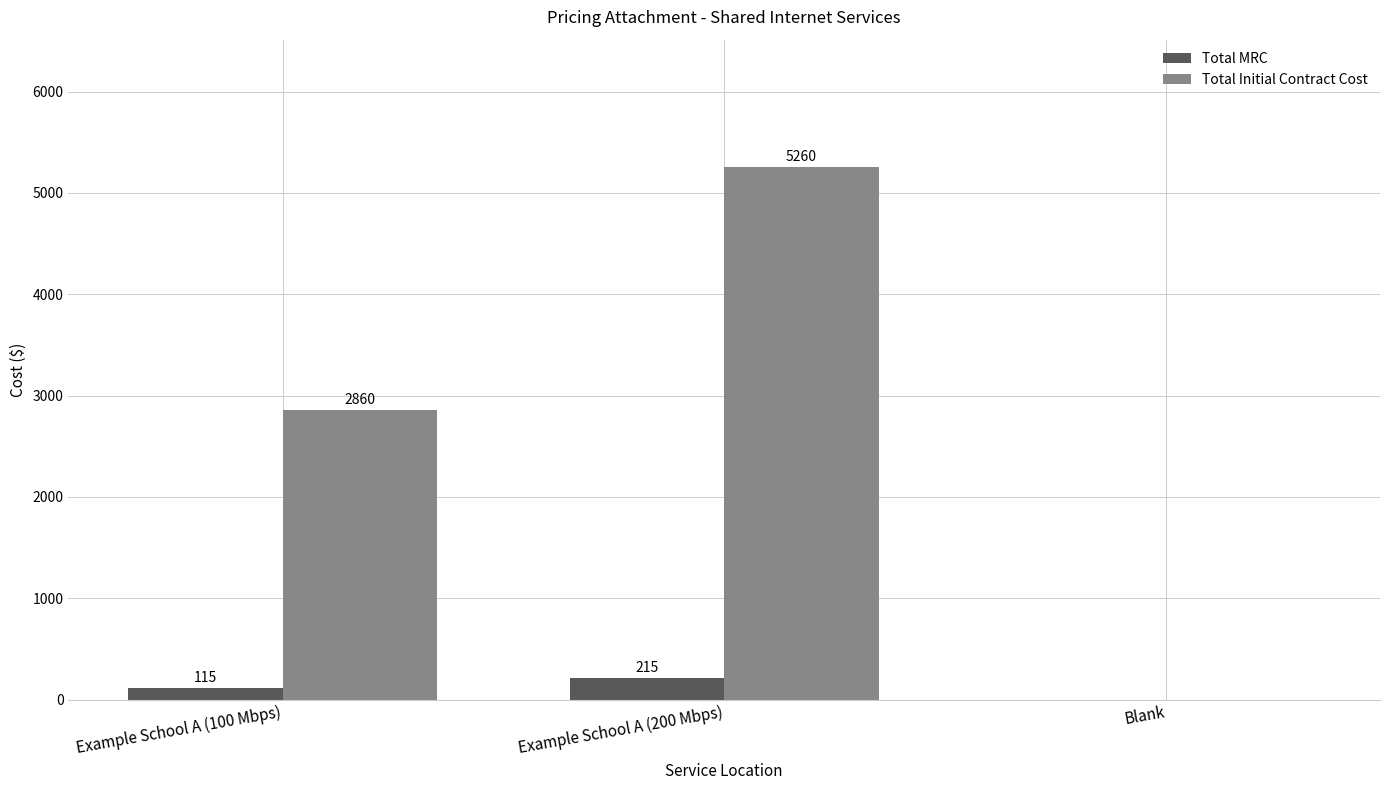

What is the sum of all Total Initial Contract Cost values?

8120